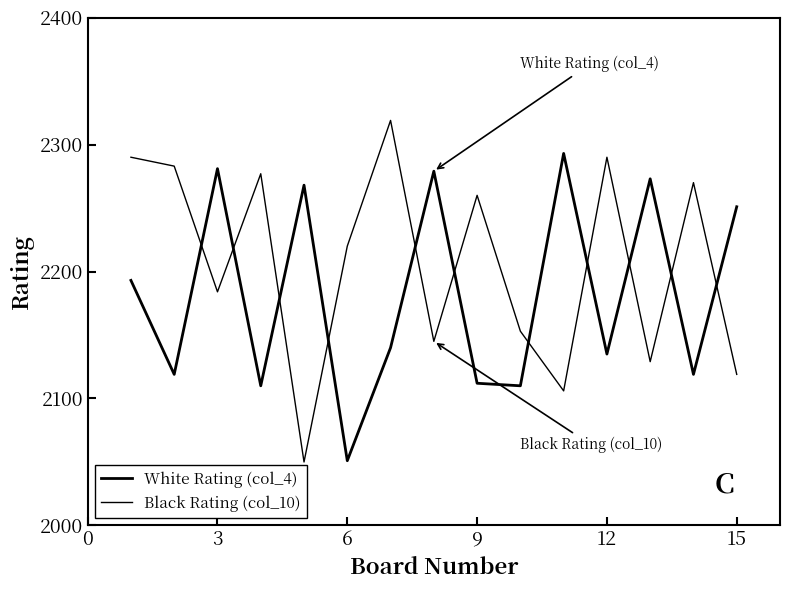

How many series are shown in this chart?

2